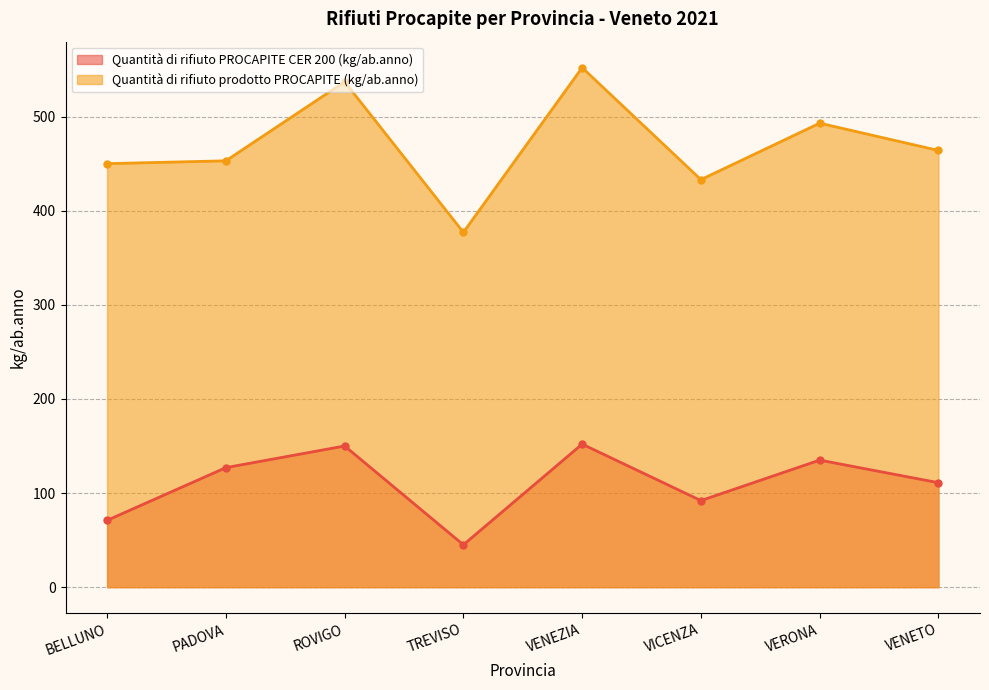

What position from the left is PADOVA?

2